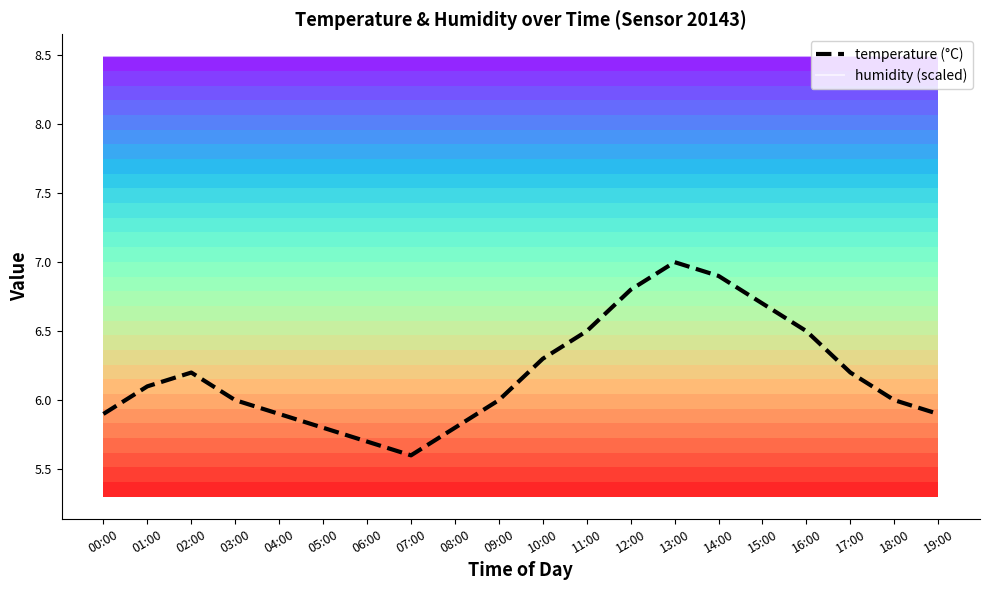

Reading right to left, what are all the values shown in this chart?

temperature (°C): 5.9	6.0	6.2	6.5	6.7	6.9	7.0	6.8	6.5	6.3	6.0	5.8	5.6	5.7	5.8	5.9	6.0	6.2	6.1	5.9
humidity (scaled): 8.5	8.5	8.5	8.5	8.5	8.5	8.5	8.5	8.5	8.5	8.5	8.5	8.5	8.5	8.5	8.5	8.5	8.5	8.5	8.5